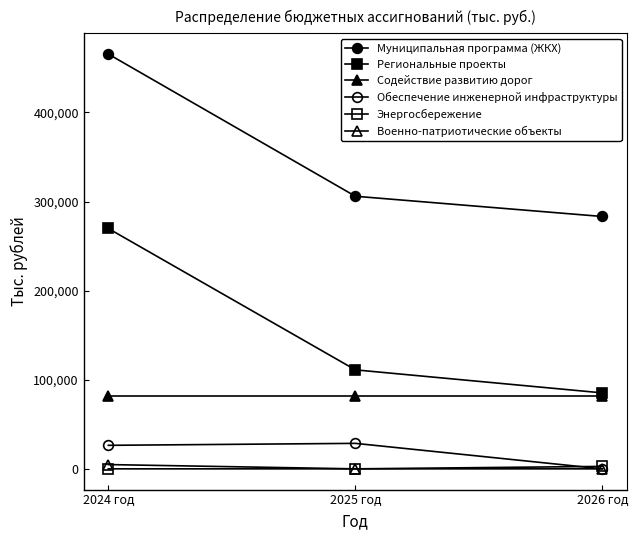

The Военно-патриотические объекты series shows 0.0 at 2026 год. True or false?

True